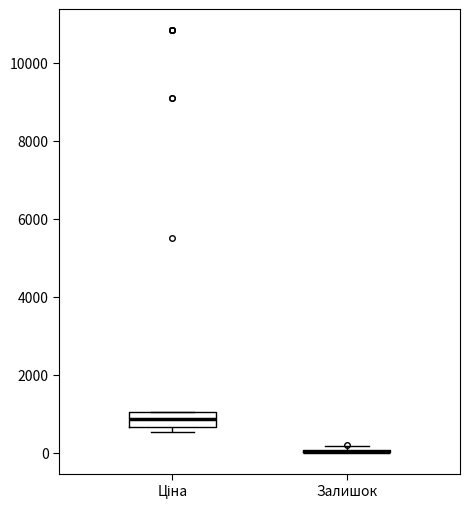

Which box is the tallest, from its lower edge to its upper edge?

Ціна